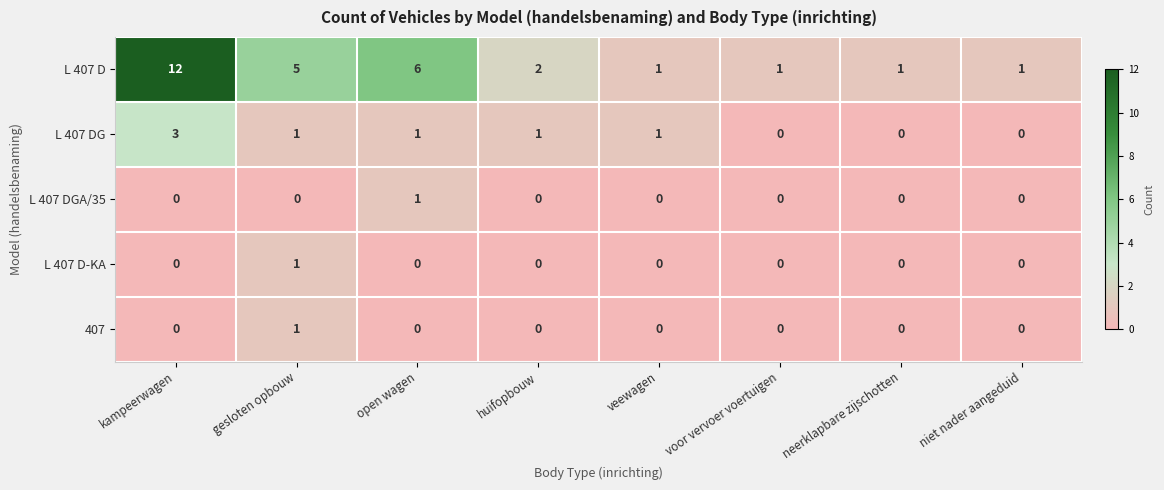

What is the maximum value for L 407 D?

12